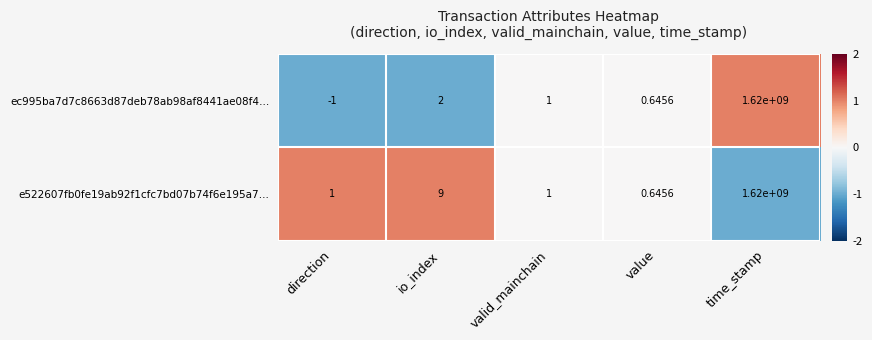

Count the number of data series in this chart.

2